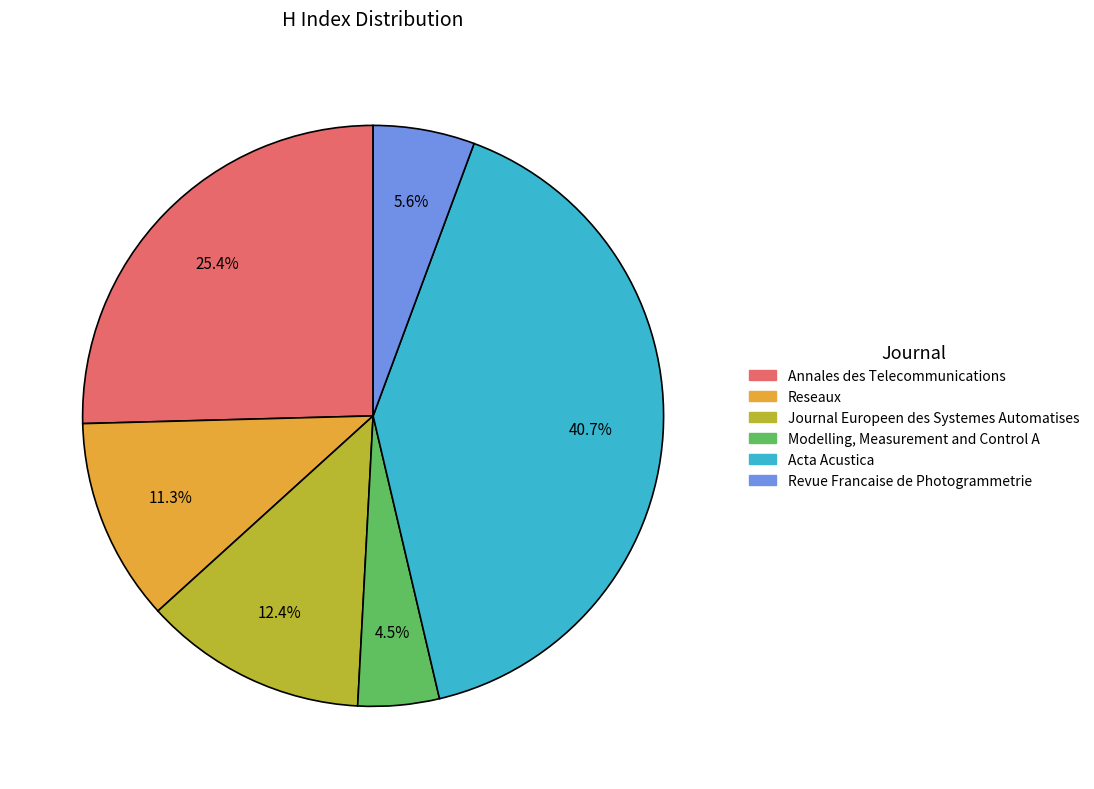

Is there any slice that represents more than half of the pie?

No